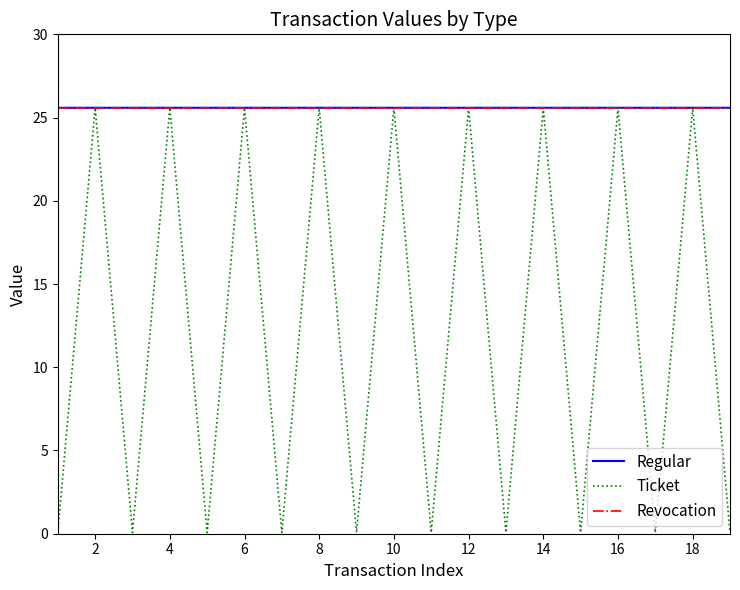

How many intersections are there between Ticket and Revocation?

18